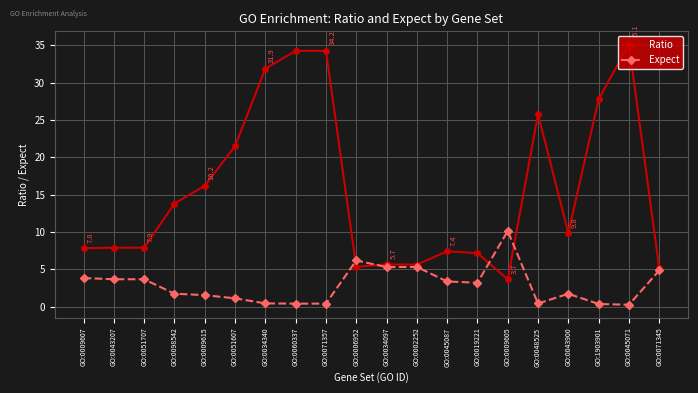

Which series ends up on top after the final intersection of Expect and Ratio?

Ratio